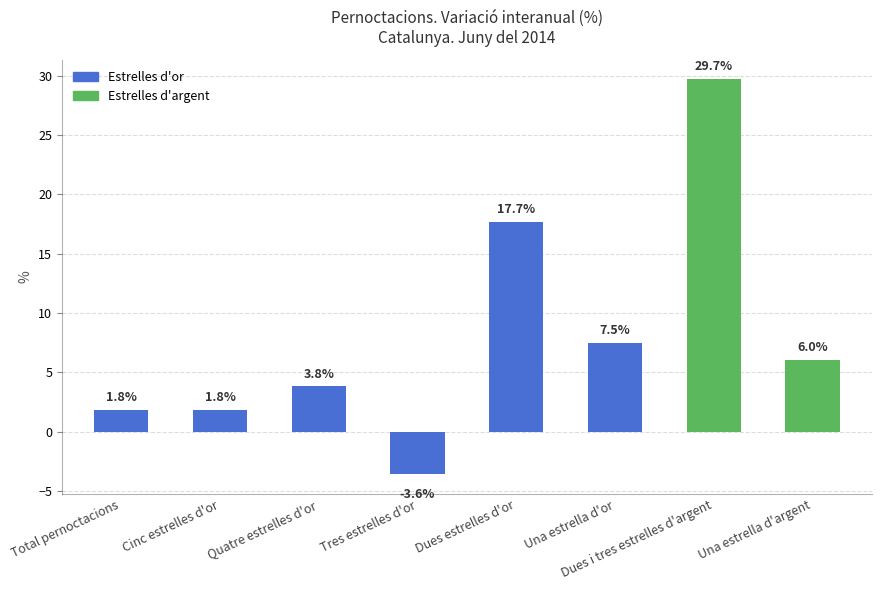

What is the label of the 7th bar from the right?

Cinc estrelles d'or